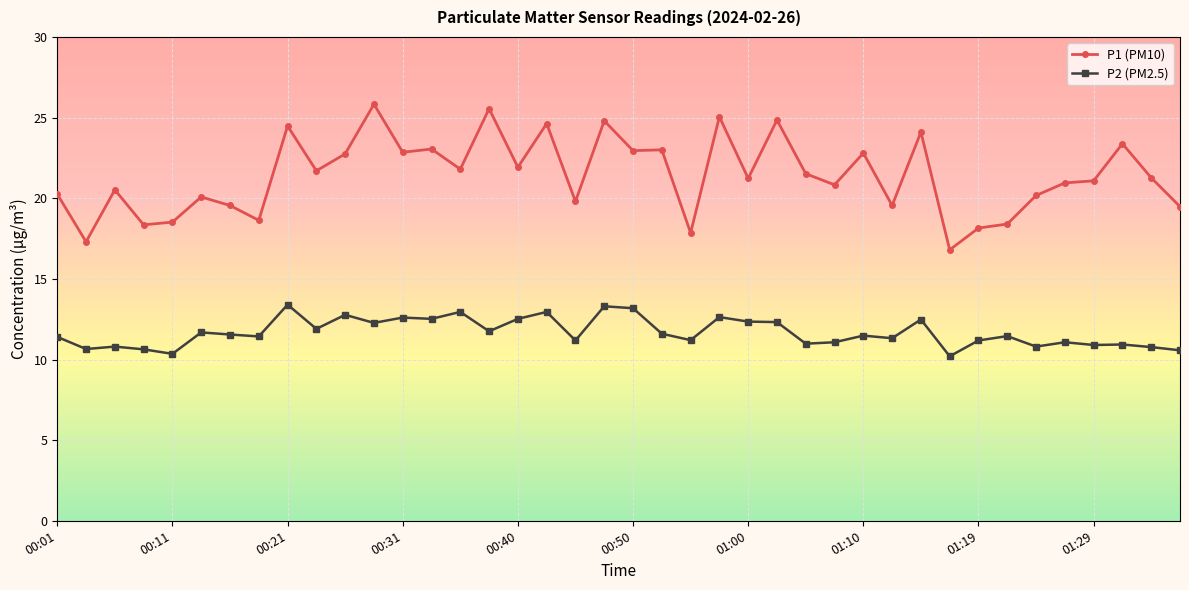

What is the minimum value shown in the chart?

10.2